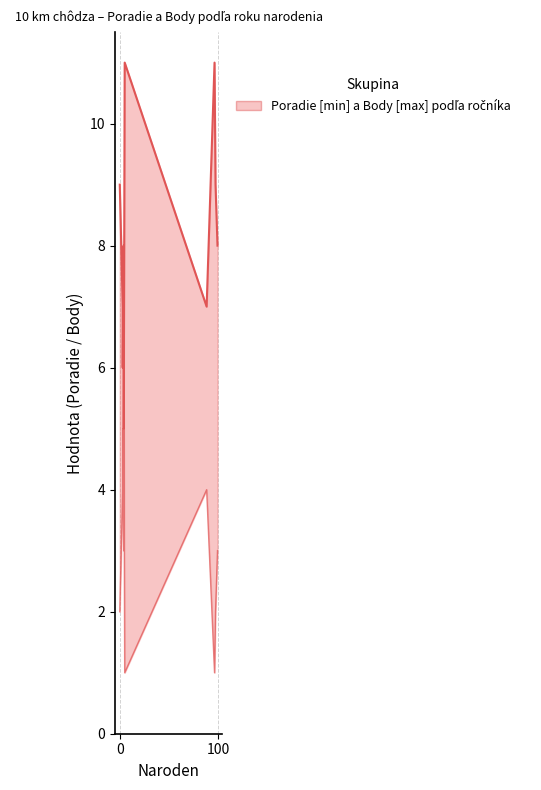

What is the average value of the Poradie series?

3